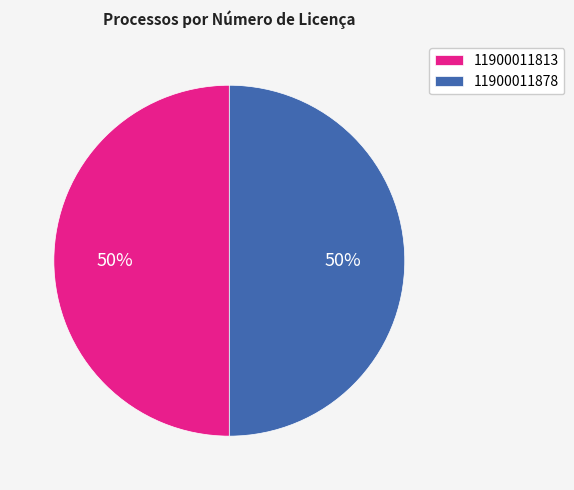

To the nearest percent, what portion does 11900011813 represent?

50%